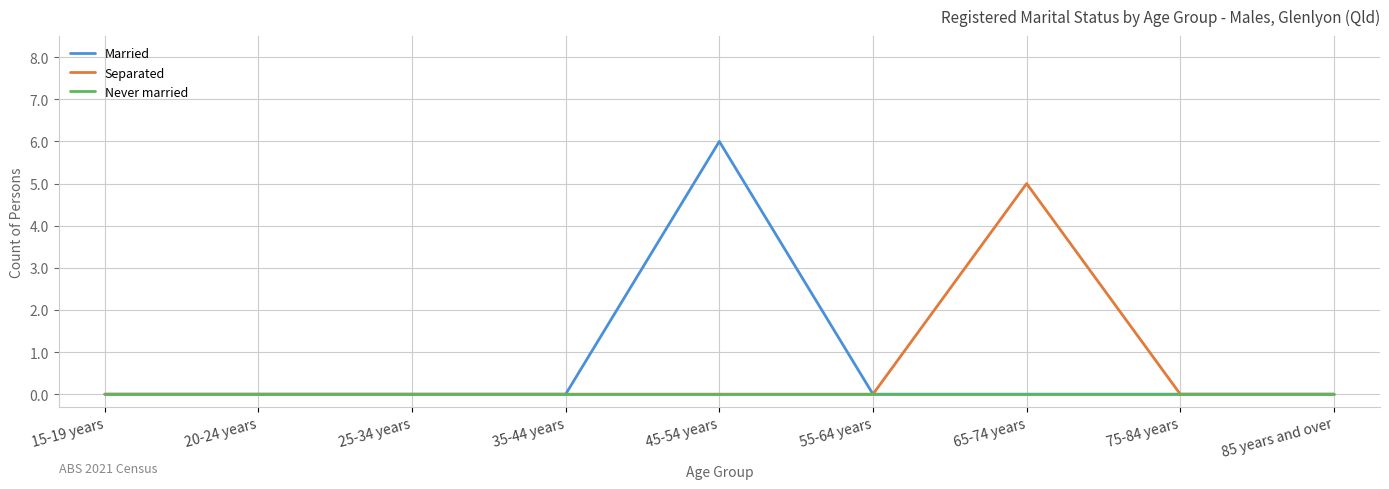

The Married series shows -3 at 75-84 years. True or false?

False